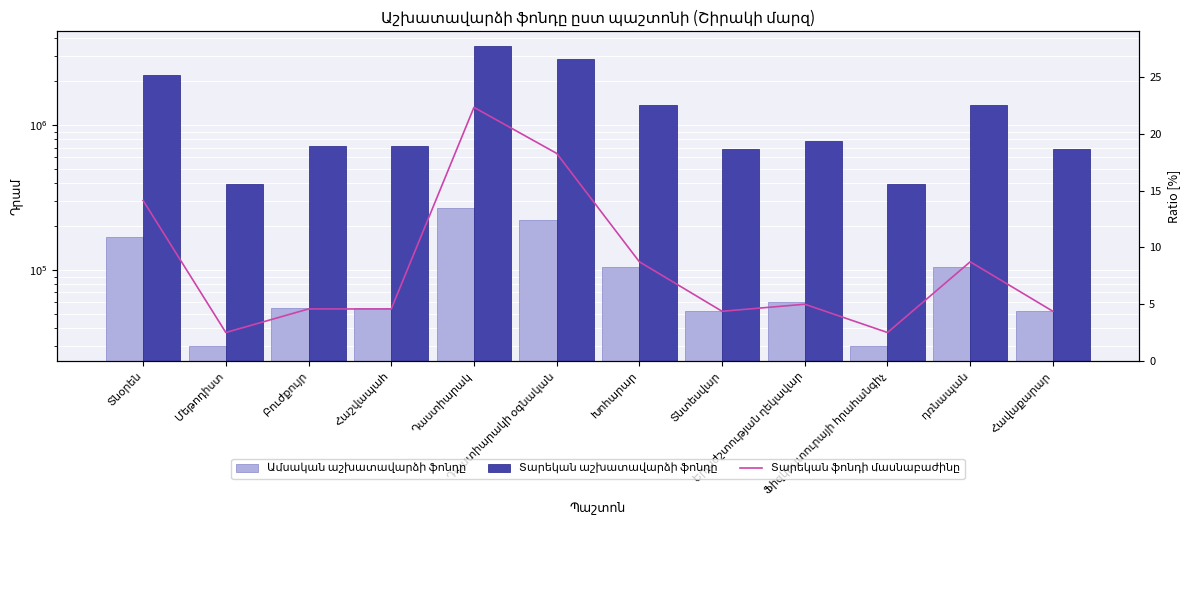

Are the bars horizontal?

No